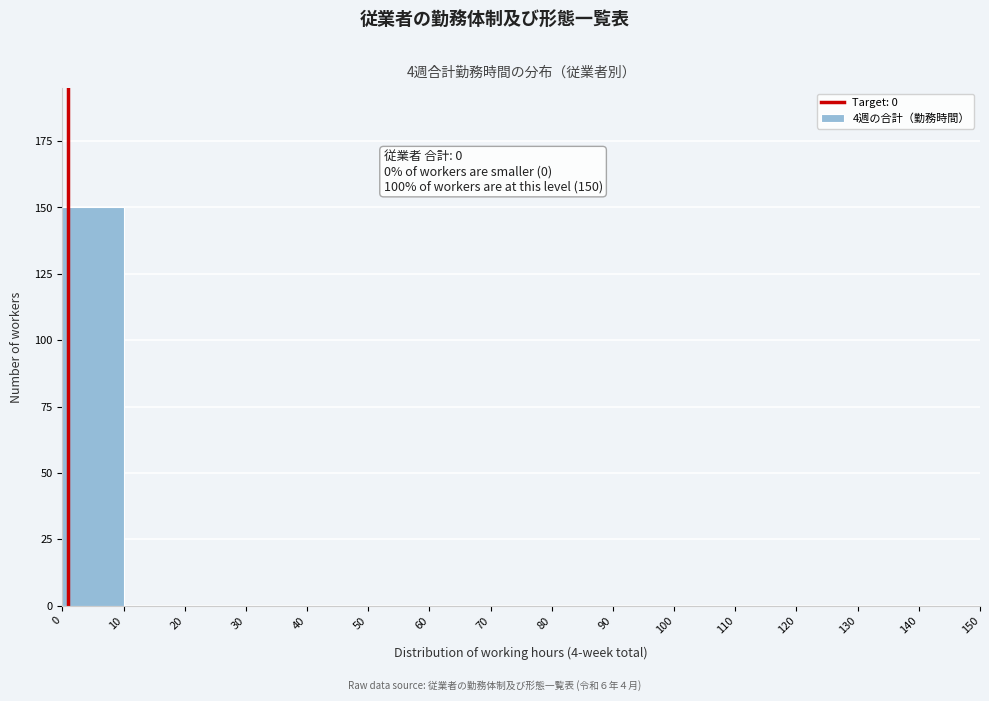

Over which range of the x-axis is the bar tallest?

0 to 10